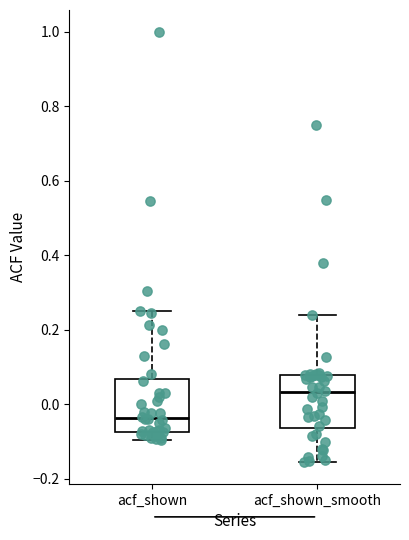

Reading left to right, read every box against the y-axis: the position of its median line, the range the box covers, and the ends of its whiskers. The values are not printed on the chart, so give them approximately, as read against the axis.

acf_shown: median -0.04, box -0.08 to 0.06, whiskers -0.10 to 0.26
acf_shown_smooth: median 0.04, box -0.06 to 0.08, whiskers -0.16 to 0.24